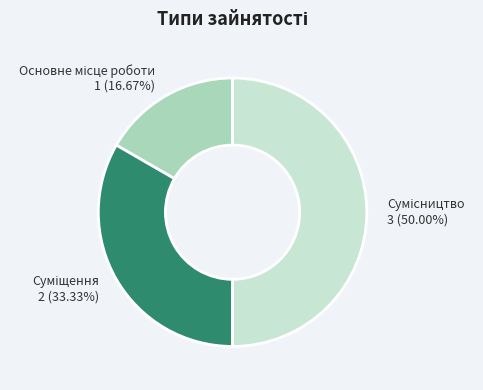

Which slice is the largest?

Сумісництво